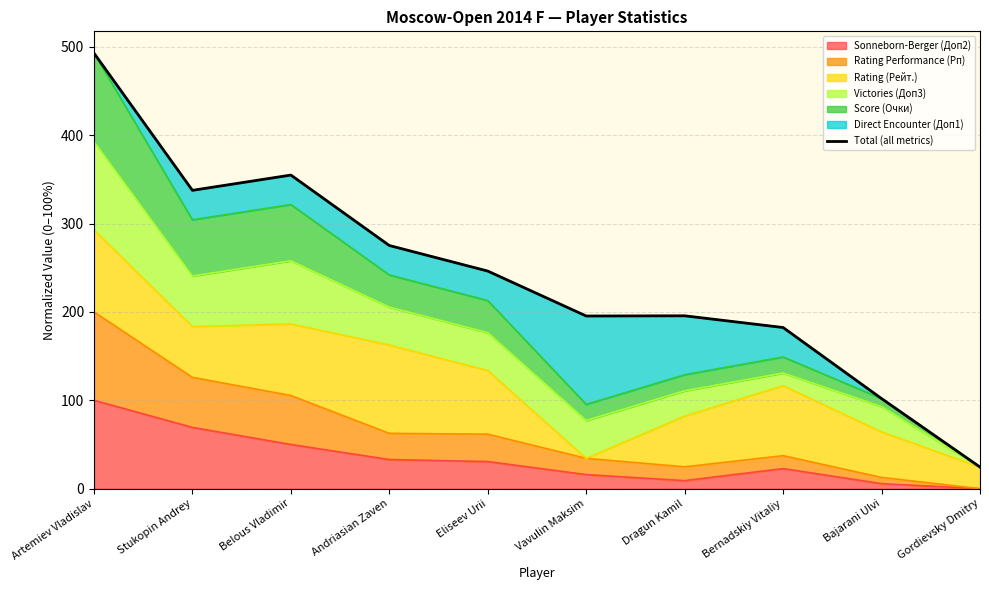

Rank the categories by value from lowest to highest.

Gordievsky Dmitry, Bajarani Ulvi, Bernadskiy Vitaliy, Vavulin Maksim, Dragun Kamil, Eliseev Urii, Andriasian Zaven, Stukopin Andrey, Belous Vladimir, Artemiev Vladislav